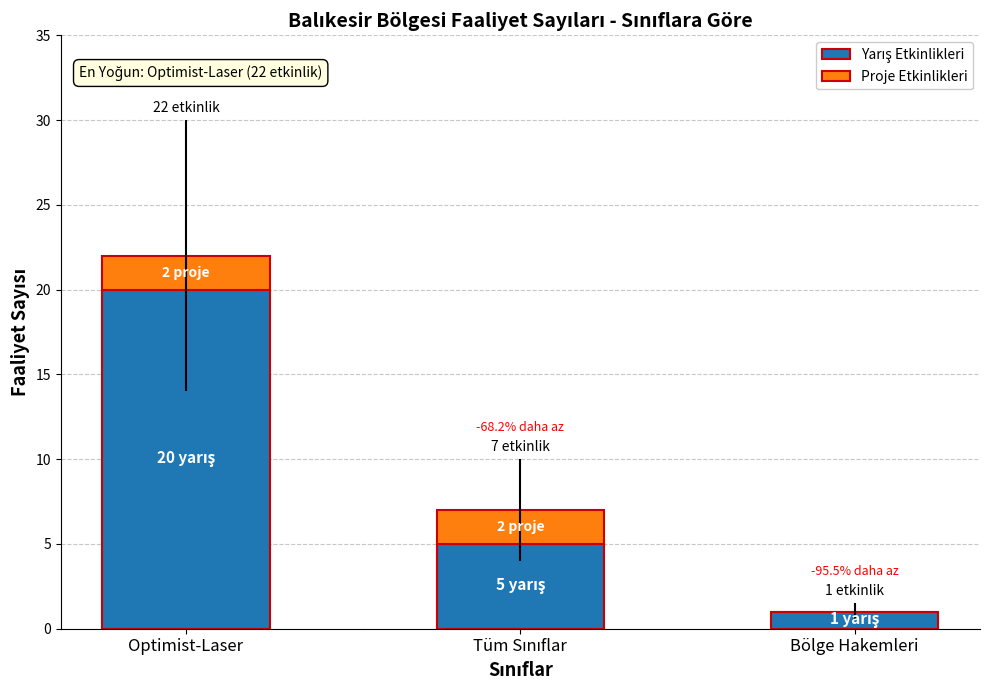

At which category is the sum across all series the highest?

Optimist-Laser